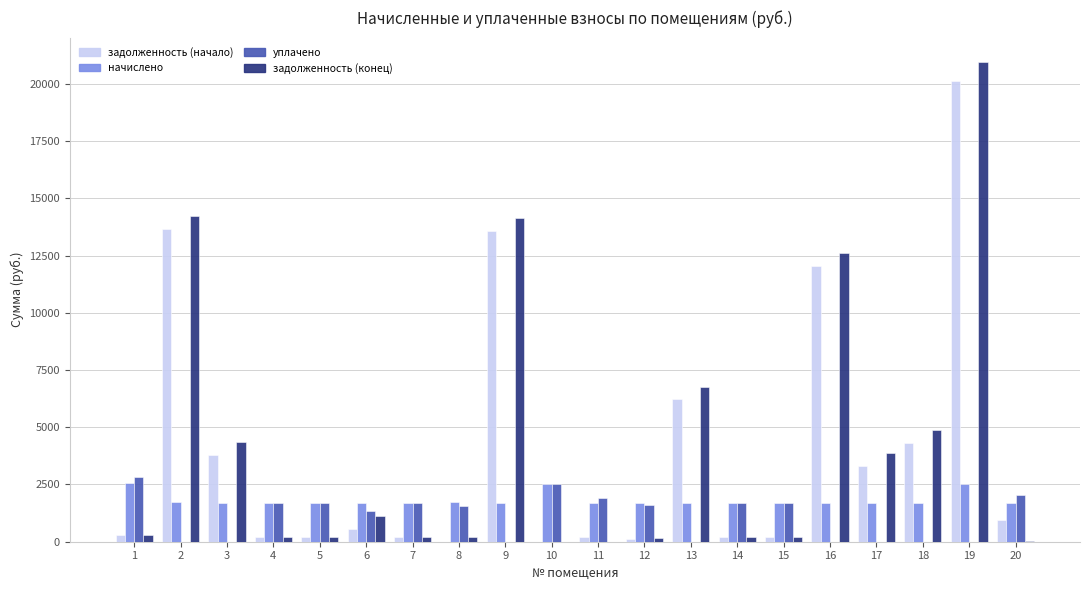

The value of уплачено at 16 is 0.0. True or false?

True